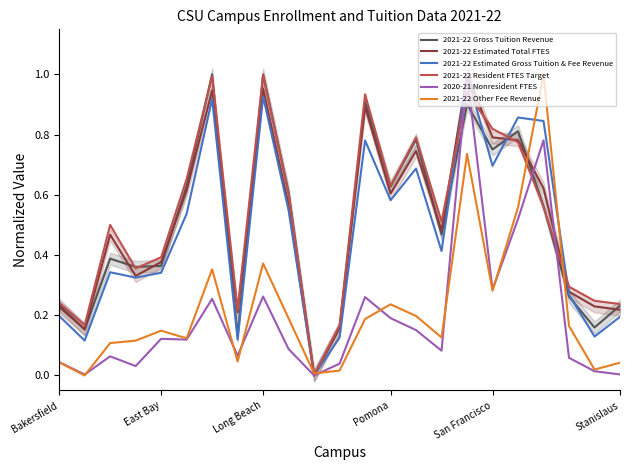

The value of 2021-22 Estimated Total FTES at 6 is 0.9. True or false?

True